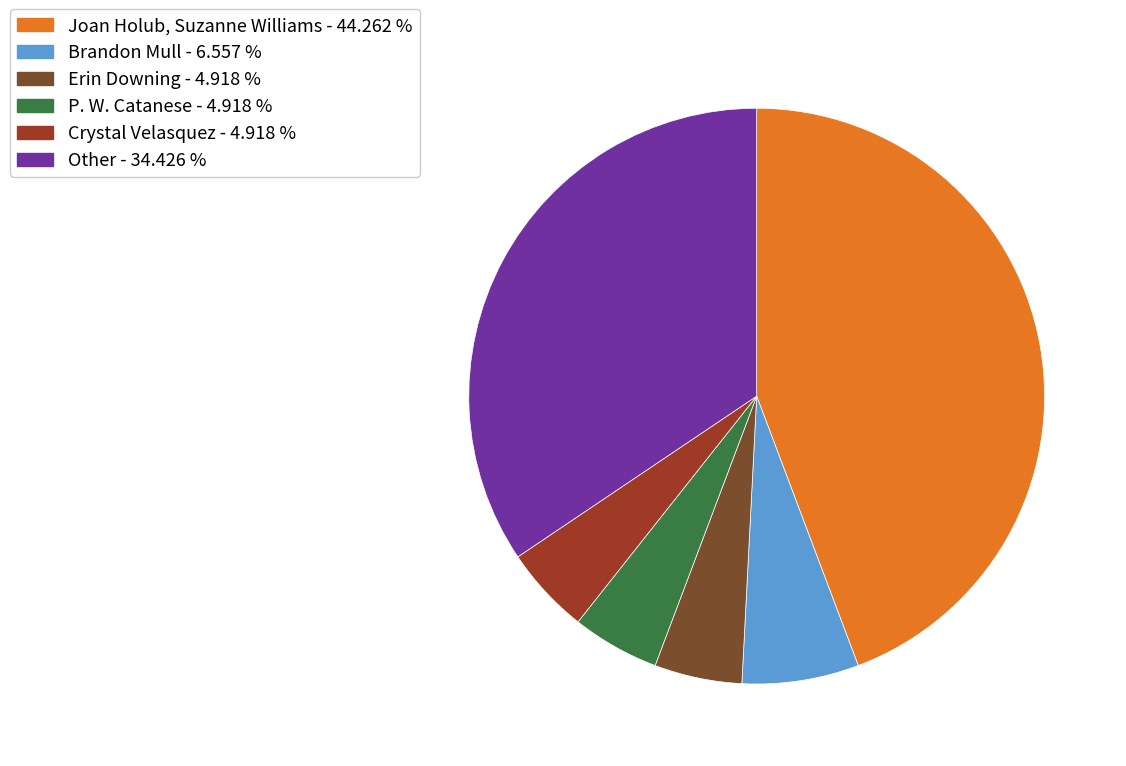

Count the number of slices in the pie.

6